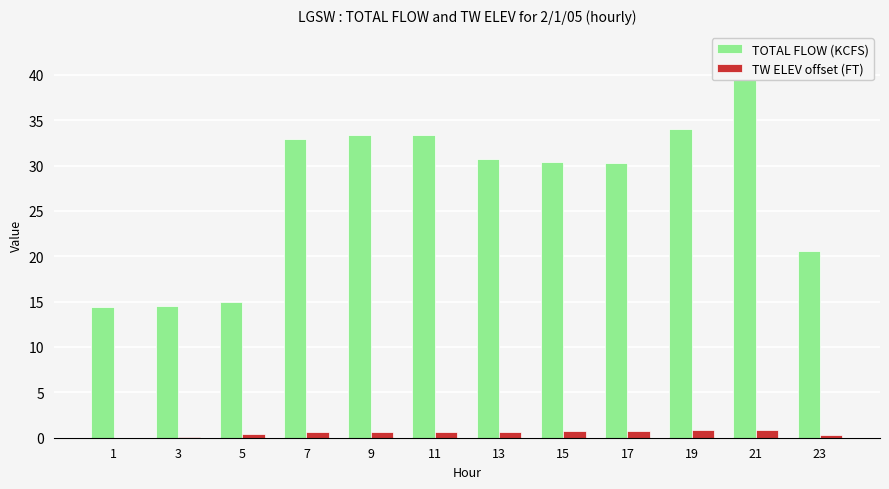

Is the value of TW ELEV offset (FT) at 23 greater than the value of TOTAL FLOW (KCFS) at 9?

No